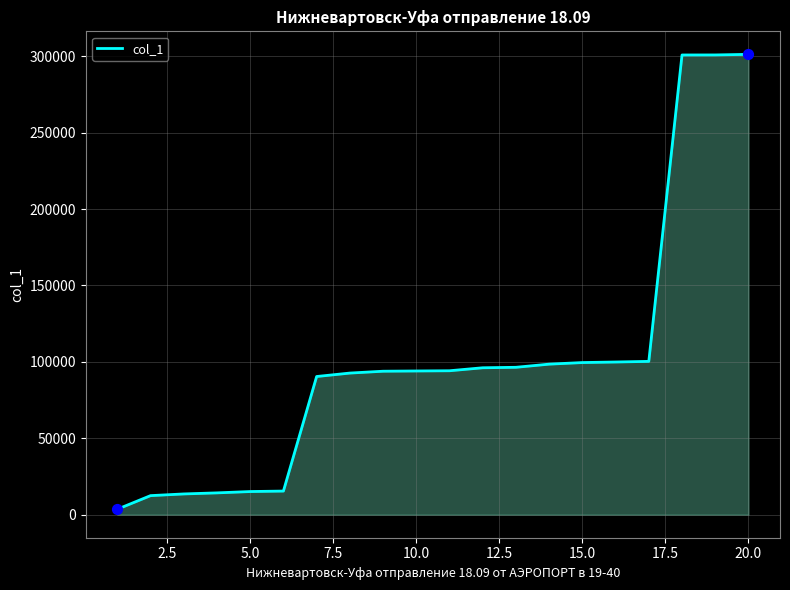

What is the difference between the maximum and minimum values?

297663